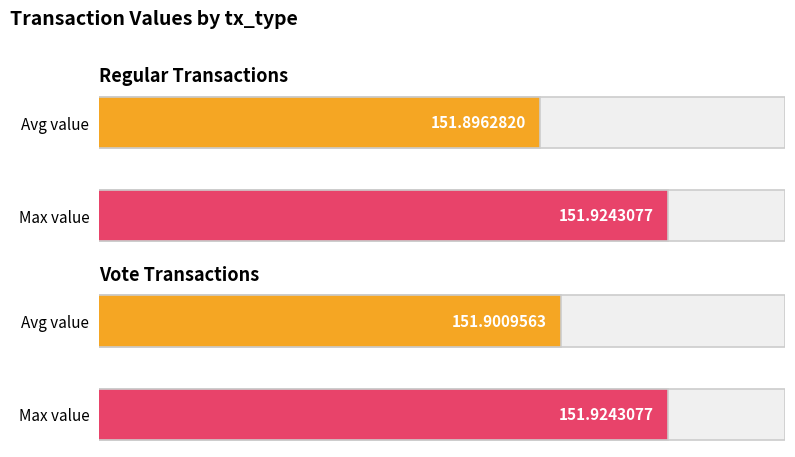

Are the bars horizontal?

Yes